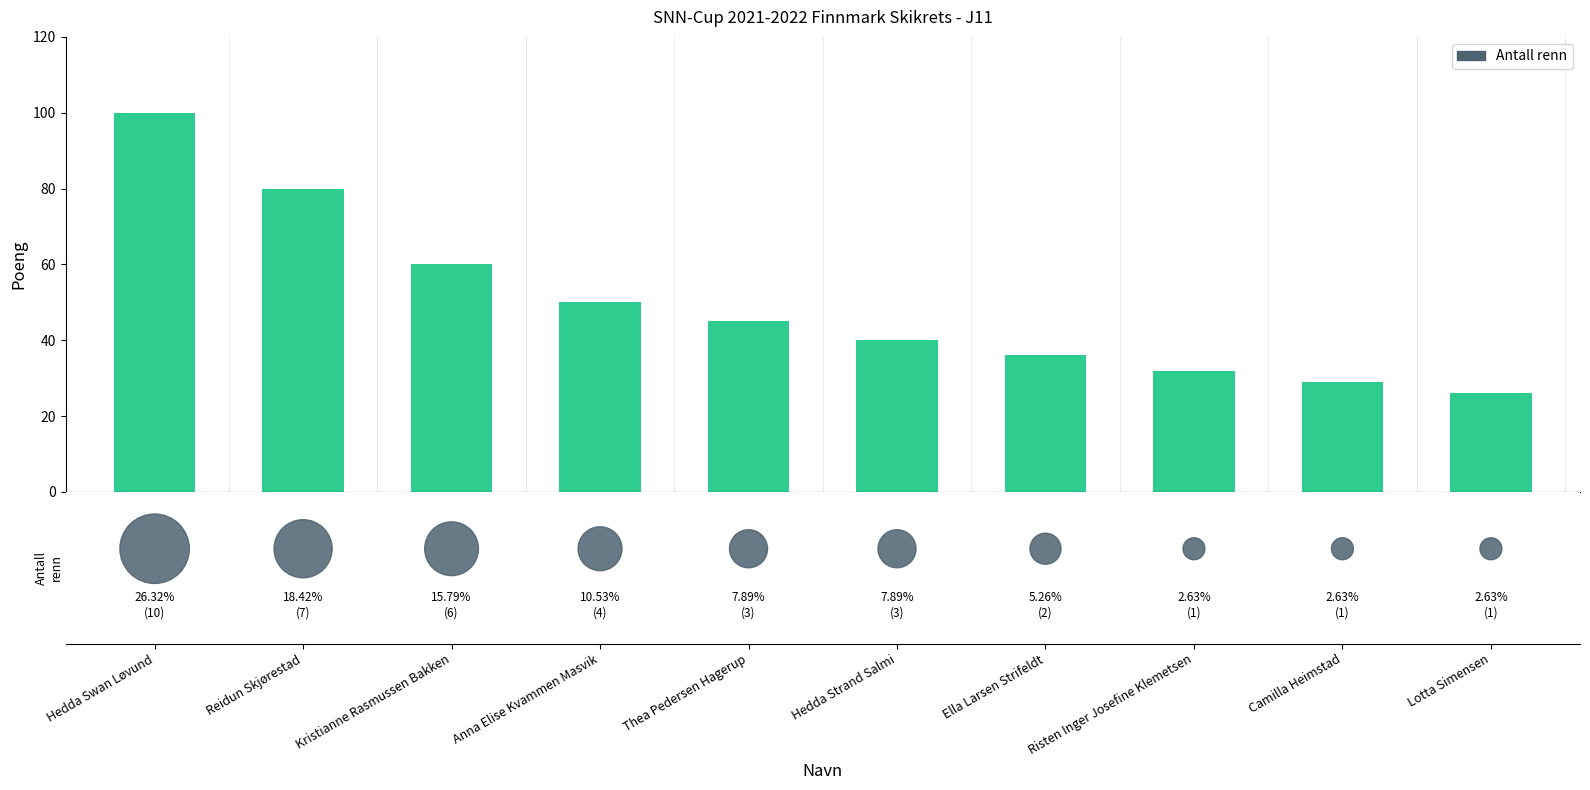

Which series reaches the minimum Y coordinate?

Antall renn